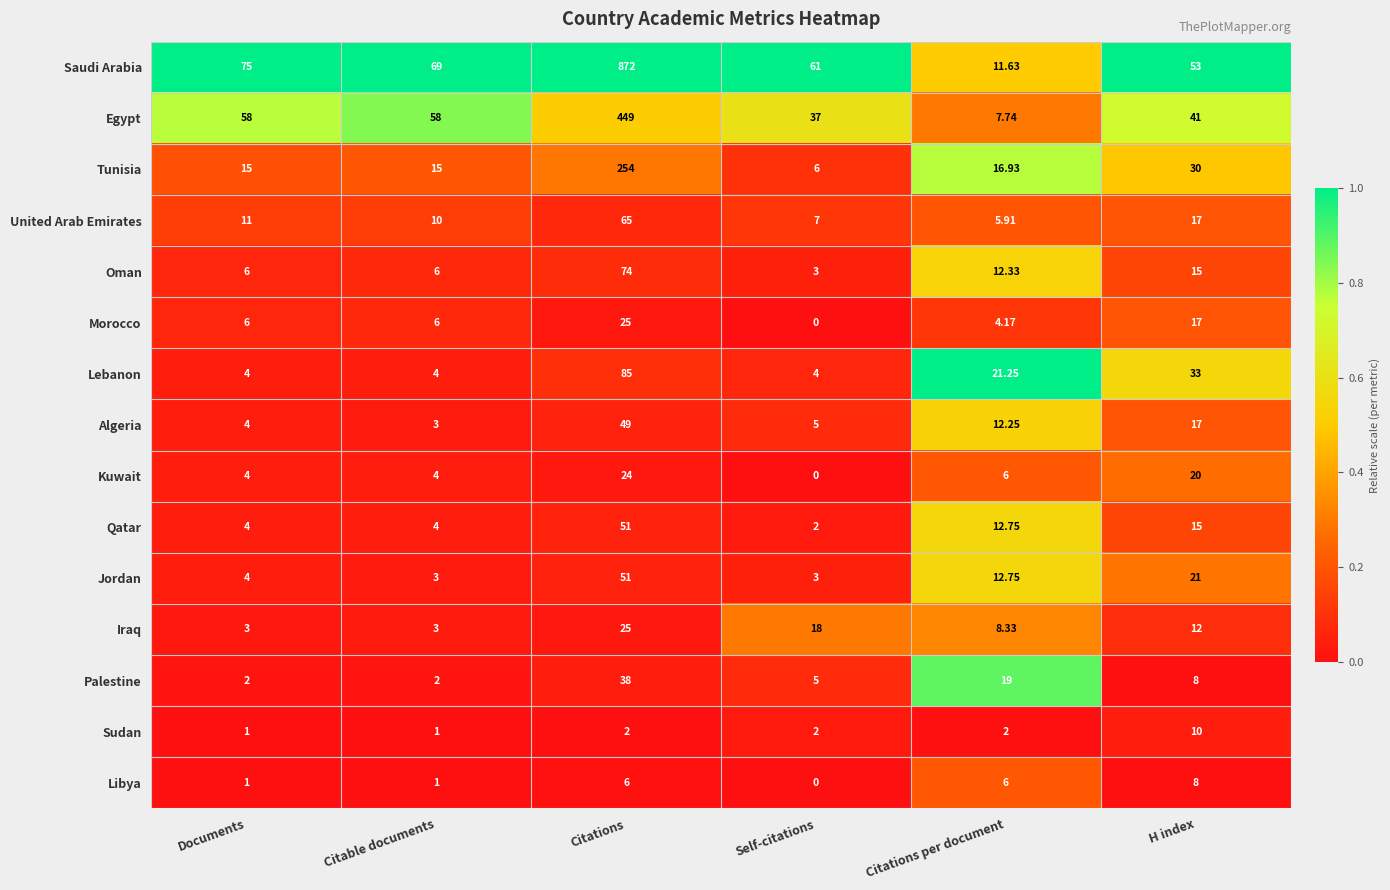

Which series has the widest spread of values?

Saudi Arabia